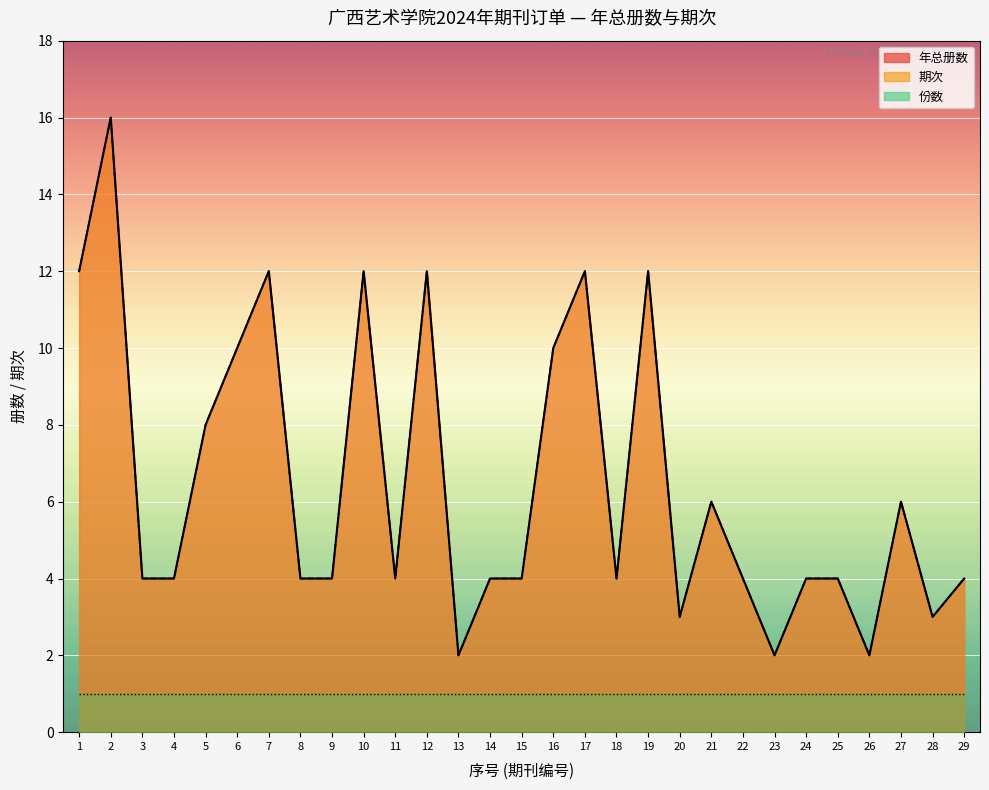

True or false: 年总册数 and 期次 cross at least once.

False